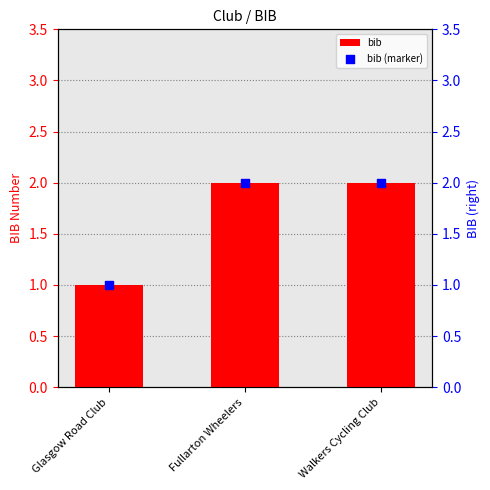

What is the total value across all series at Walkers Cycling Club?

4